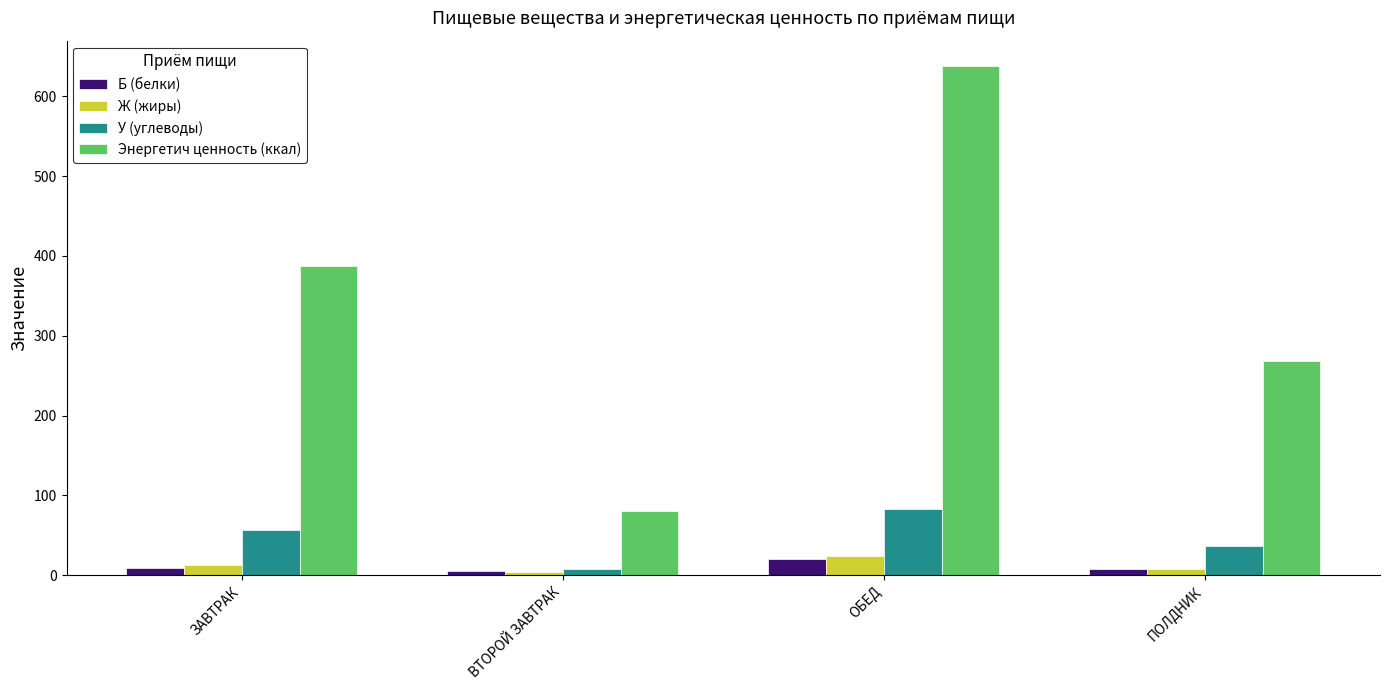

At which label does Б (белки) reach its peak?

ОБЕД